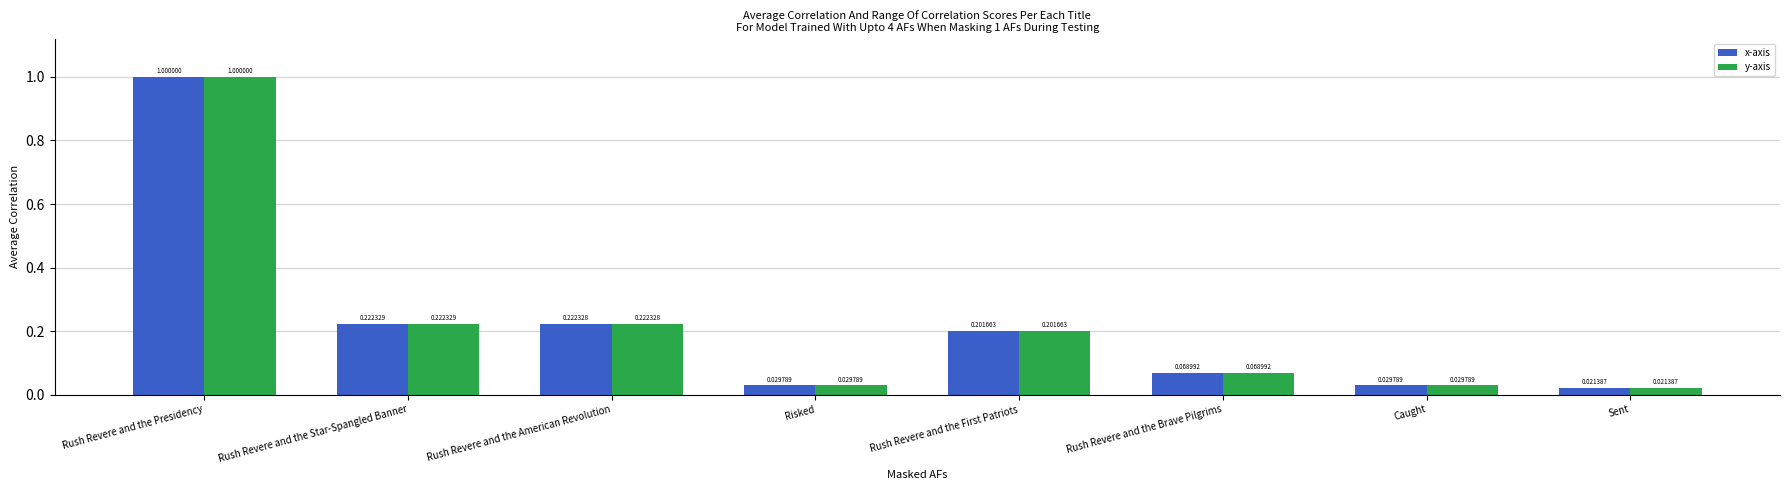

Which category has the highest value across all series?

Rush Revere and the Presidency